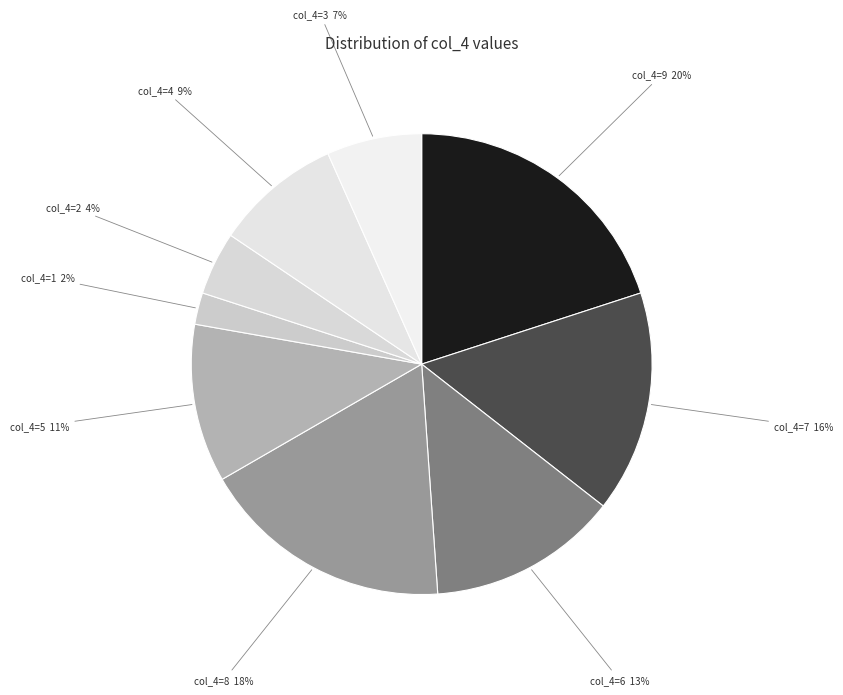

How many slices are in this pie chart?

9